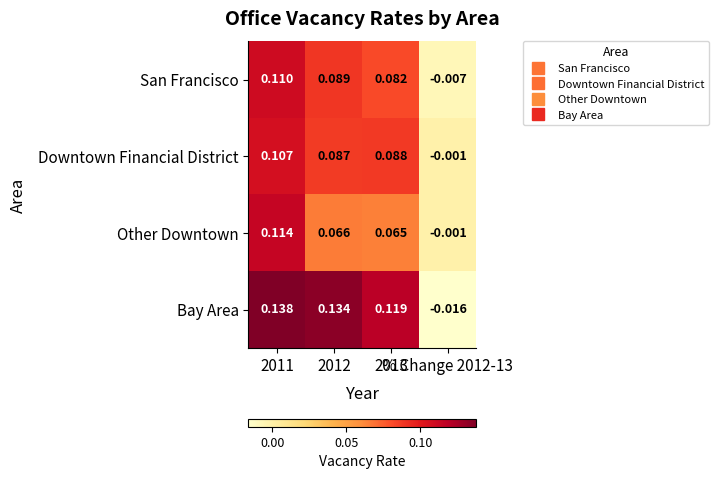

List the series in order of their peak value, highest first.

Bay Area, Other Downtown, San Francisco, Downtown Financial District